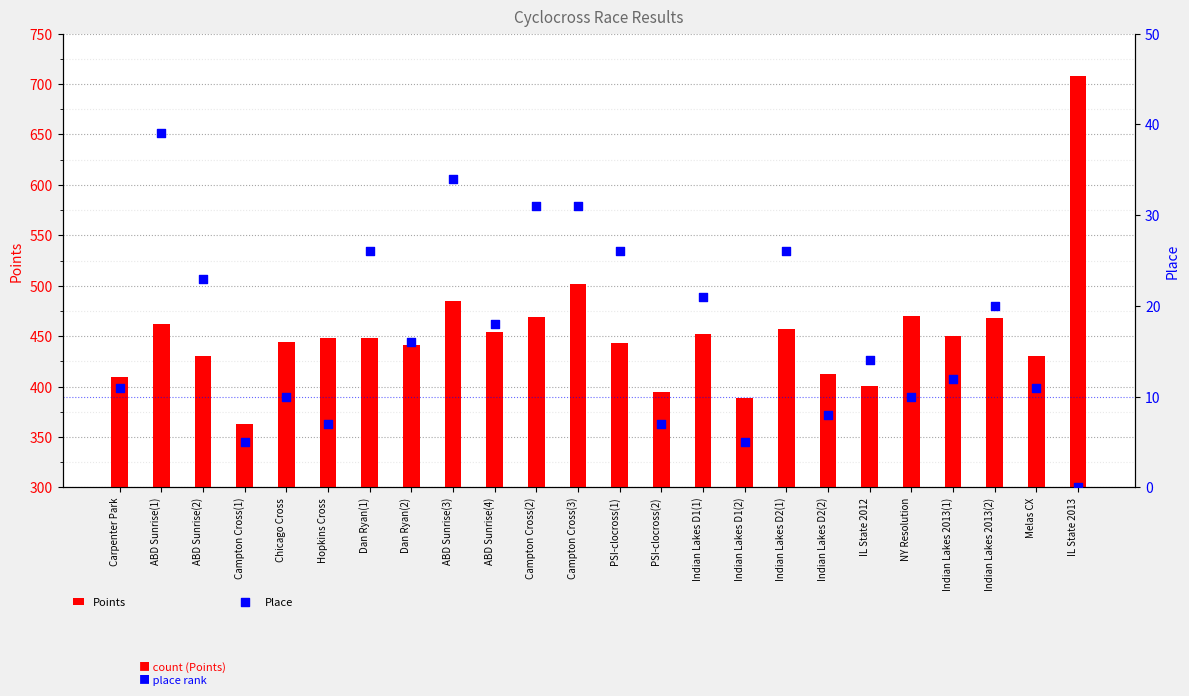

Which series has the widest spread of Y values?

Points